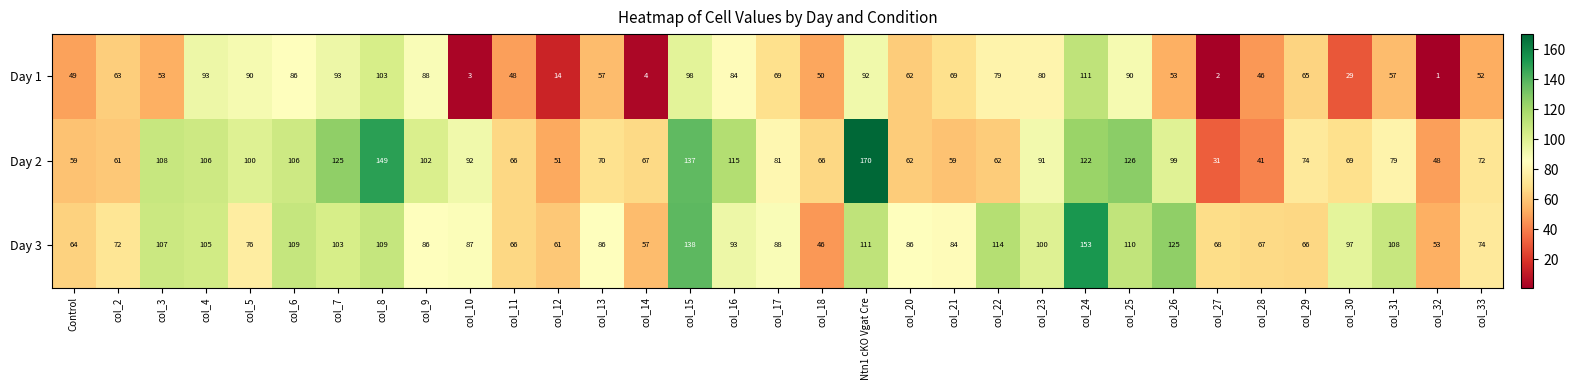

The value of Day 1 at col_24 is 43. True or false?

False